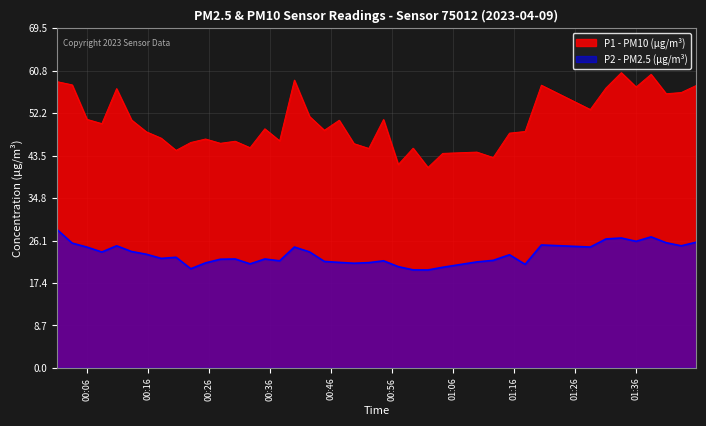

Count the number of categories in the chart.

40